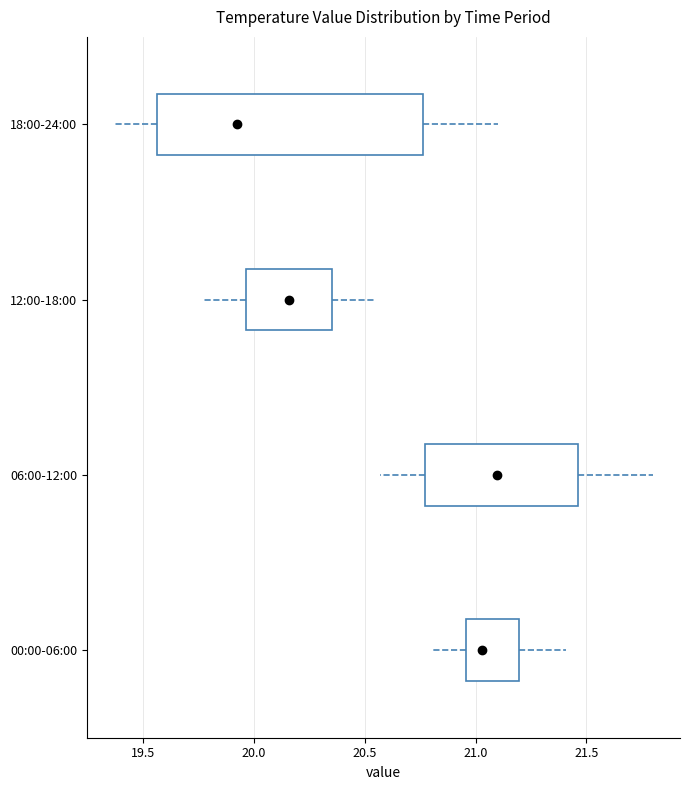

Comparing the boxes themselves (not the whiskers), which one is the widest?

18:00-24:00